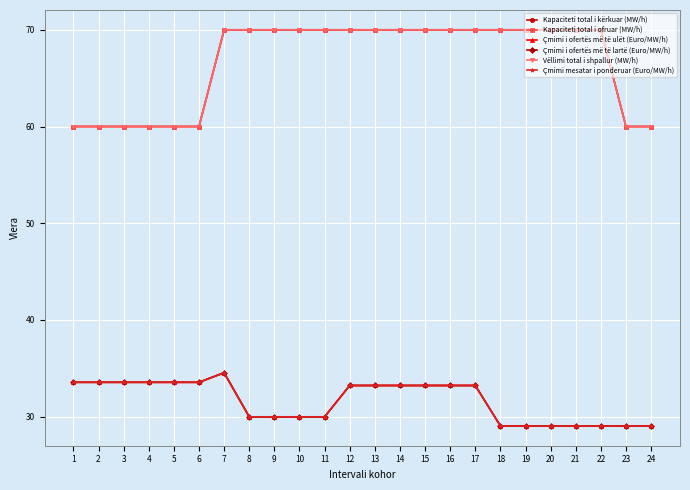

The Çmimi mesatar i ponderuar (Euro/MW/h) series shows 33.2 at 13. True or false?

True